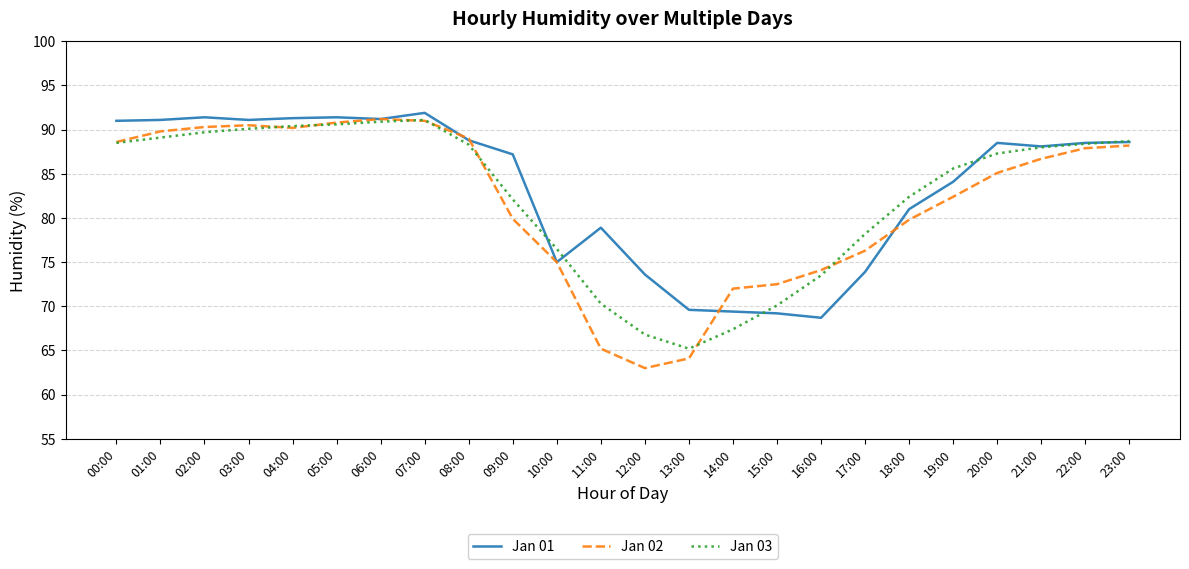

The value of Jan 01 at 16:00 is 46.0. True or false?

False